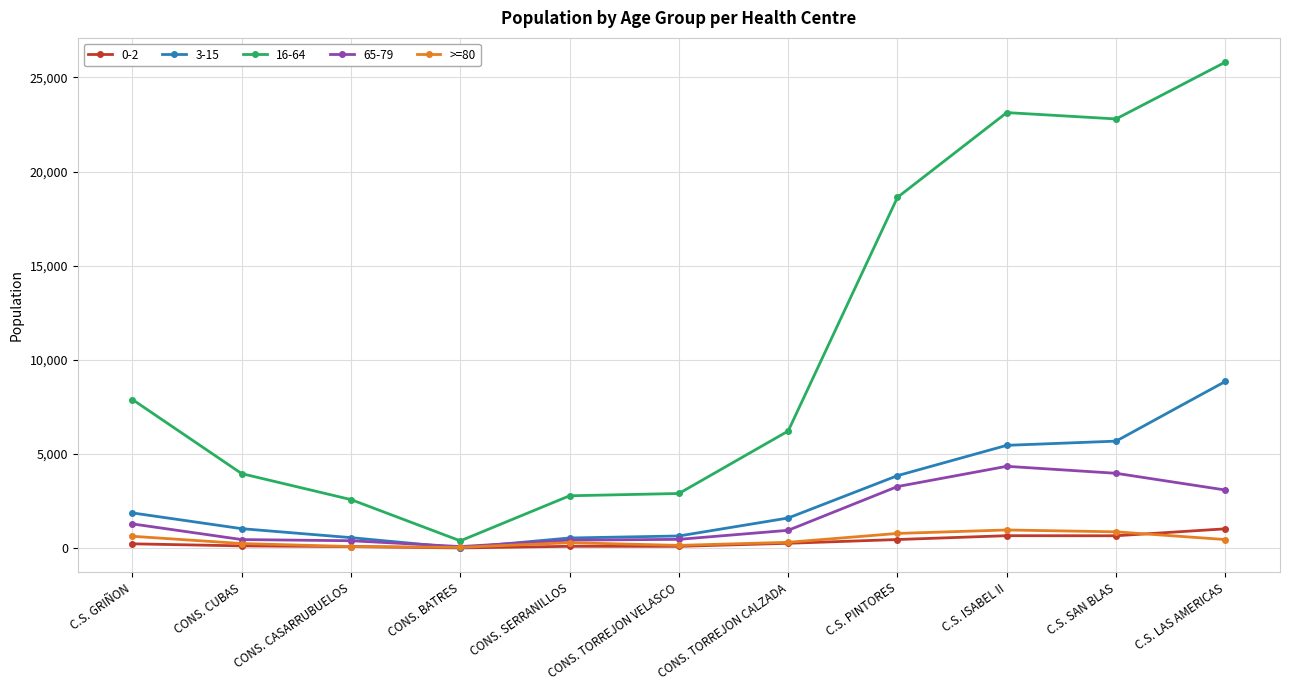

Is this an area chart (filled region under the line)?

No